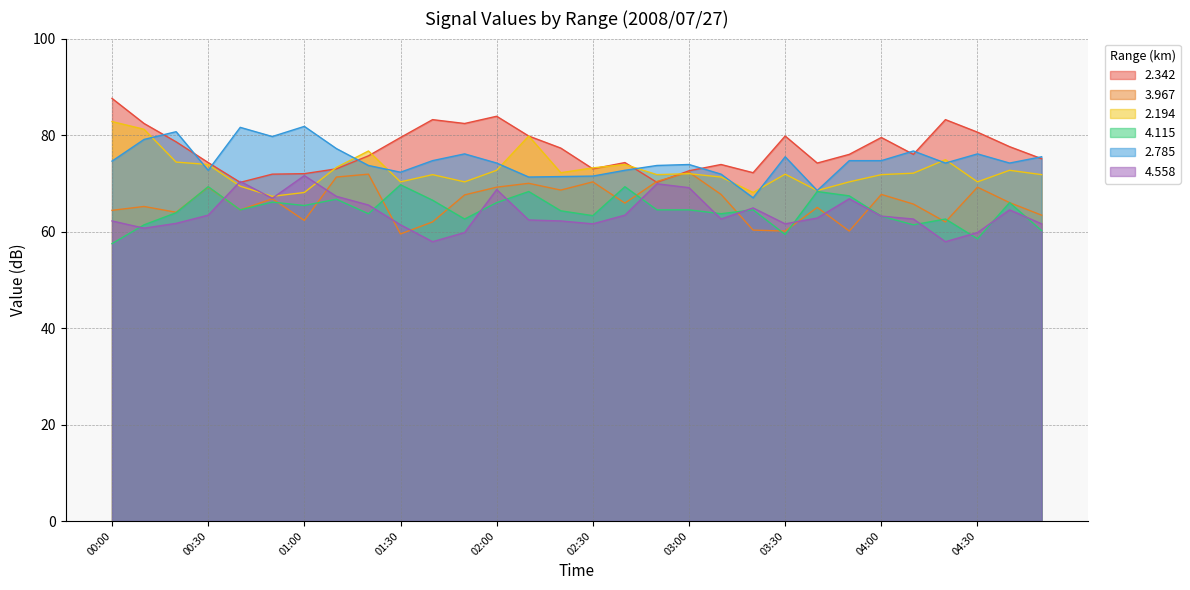

Reading right to left, transcribe all the data shown in this chart.

2.342: 75.1	77.6	80.6	83.2	76.0	79.5	76.0	74.2	79.8	72.2	73.9	72.6	70.2	74.3	73.0	77.3	79.8	83.9	82.4	83.2	79.5	75.7	73.0	72.0	71.9	70.2	74.3	78.6	82.4	87.6
3.967: 63.4	66.0	69.2	62.0	65.7	67.7	60.1	65.0	60.1	60.3	67.7	72.3	70.4	65.9	70.3	68.6	70.0	69.2	67.6	62.0	59.5	71.9	71.3	62.3	66.8	64.5	69.2	64.0	65.2	64.4
2.194: 71.8	72.7	70.3	74.9	72.1	71.8	70.3	68.5	71.9	68.1	71.3	72.0	71.8	73.9	73.2	72.2	79.8	72.7	70.3	71.8	70.3	76.7	73.3	68.1	67.3	69.4	73.9	74.4	81.2	82.8
4.115: 60.2	66.0	58.5	62.6	61.4	63.2	67.4	68.3	59.4	64.5	63.7	64.5	64.5	69.3	63.3	64.3	68.3	66.0	62.6	66.5	69.7	63.7	66.7	65.4	66.1	64.5	69.3	63.9	61.4	57.5
2.785: 75.5	74.2	76.1	74.2	76.7	74.7	74.7	68.5	75.5	67.0	71.9	73.9	73.7	72.7	71.5	71.4	71.3	74.2	76.1	74.7	72.3	73.7	77.2	81.8	79.7	81.6	72.7	80.7	79.1	74.6
4.558: 61.6	64.5	59.8	57.9	62.6	63.2	66.8	62.8	61.6	64.9	62.6	69.1	69.9	63.4	61.6	62.2	62.4	68.7	59.8	57.9	61.4	65.5	67.3	71.6	66.9	70.4	63.4	61.7	60.7	62.2